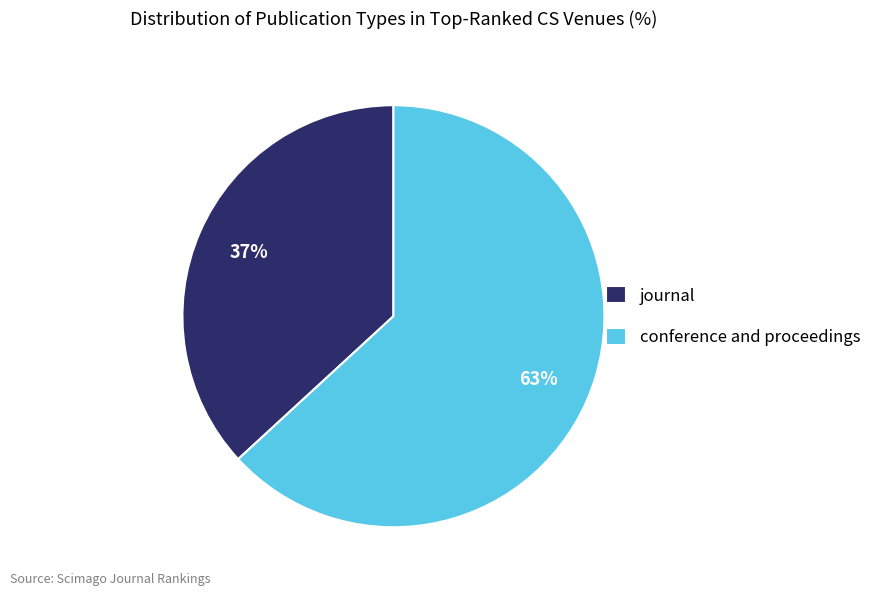

Rank the categories by value from highest to lowest.

conference and proceedings, journal